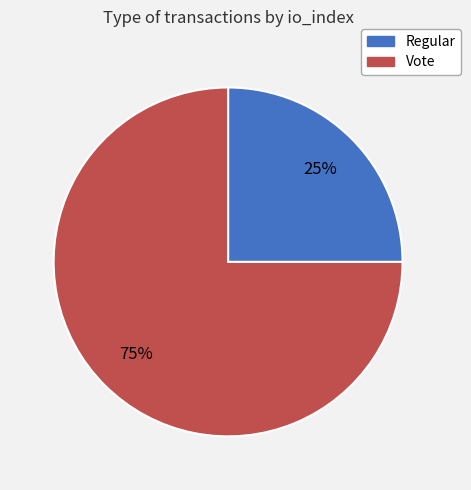

To the nearest percent, what is the average slice percentage?

50%